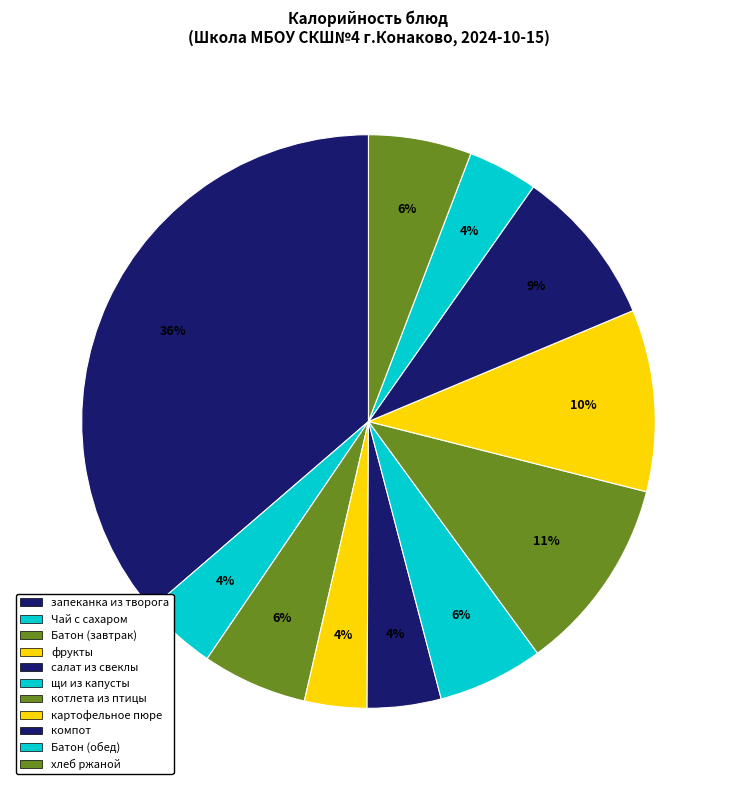

To the nearest percent, what is the average slice percentage?

9%